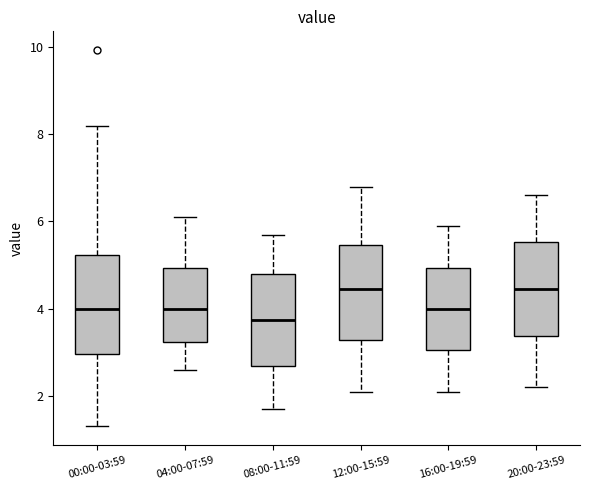

Reading left to right, read every box against the y-axis: the position of its median line, the range the box covers, and the ends of its whiskers. The values are not printed on the chart, so give them approximately, as read against the axis.

00:00-03:59: median 4.0, box 3.0 to 5.2, whiskers 1.4 to 8.2
04:00-07:59: median 4.0, box 3.2 to 5.0, whiskers 2.6 to 6.2
08:00-11:59: median 3.8, box 2.6 to 4.8, whiskers 1.8 to 5.8
12:00-15:59: median 4.4, box 3.2 to 5.4, whiskers 2.2 to 6.8
16:00-19:59: median 4.0, box 3.0 to 5.0, whiskers 2.2 to 6.0
20:00-23:59: median 4.4, box 3.4 to 5.6, whiskers 2.2 to 6.6